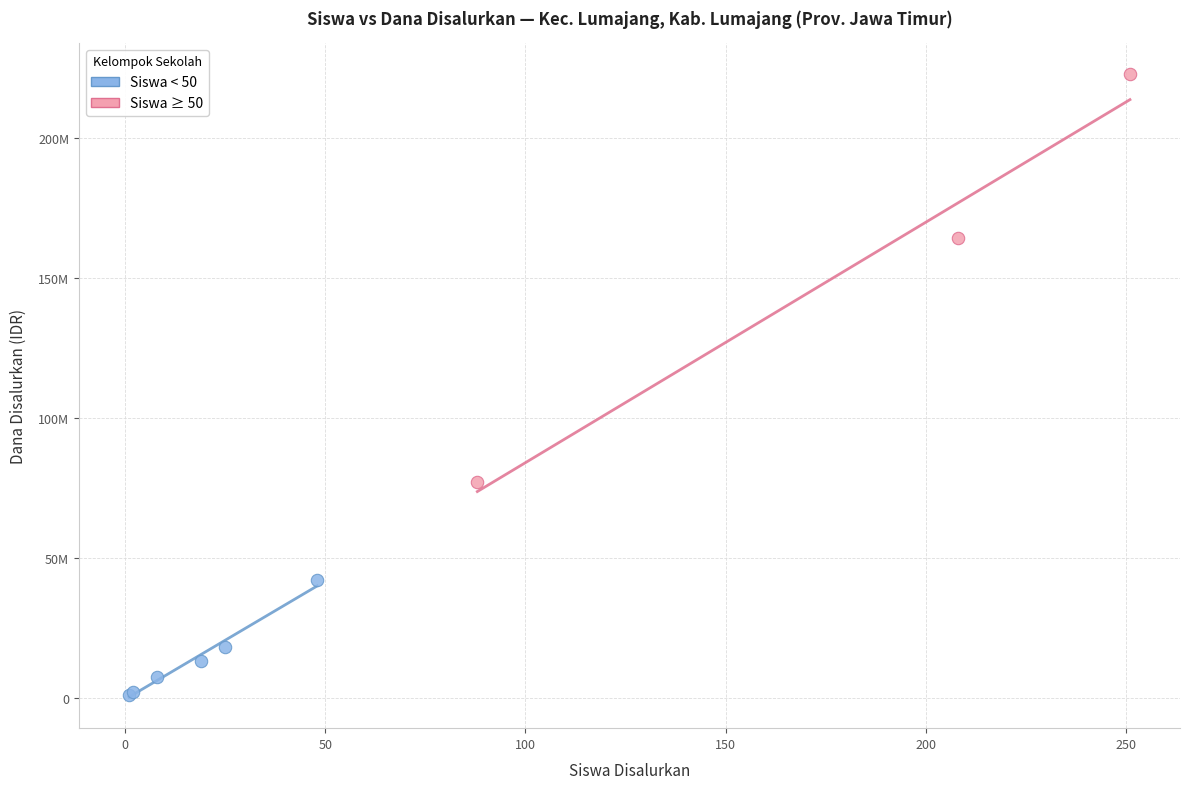

Which series reaches the minimum Y coordinate?

Siswa < 50